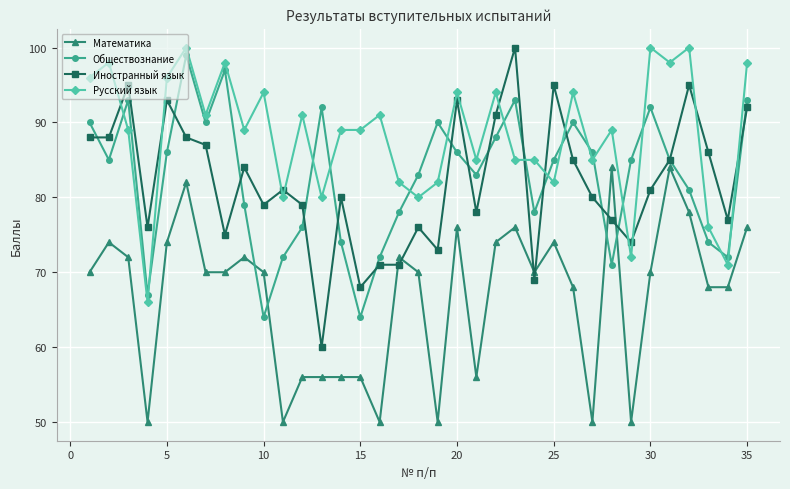

Which series has the widest spread of values?

Иностранный язык